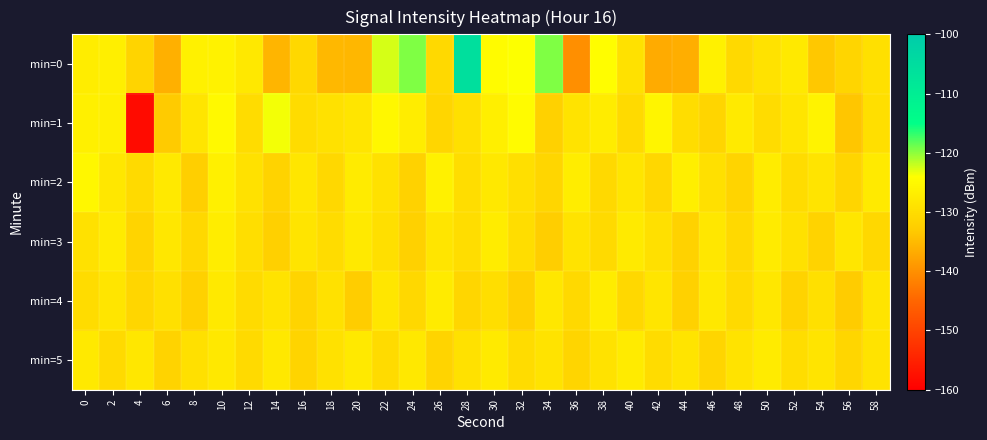

What is the spread (max minus min) of values at 24?

12.6